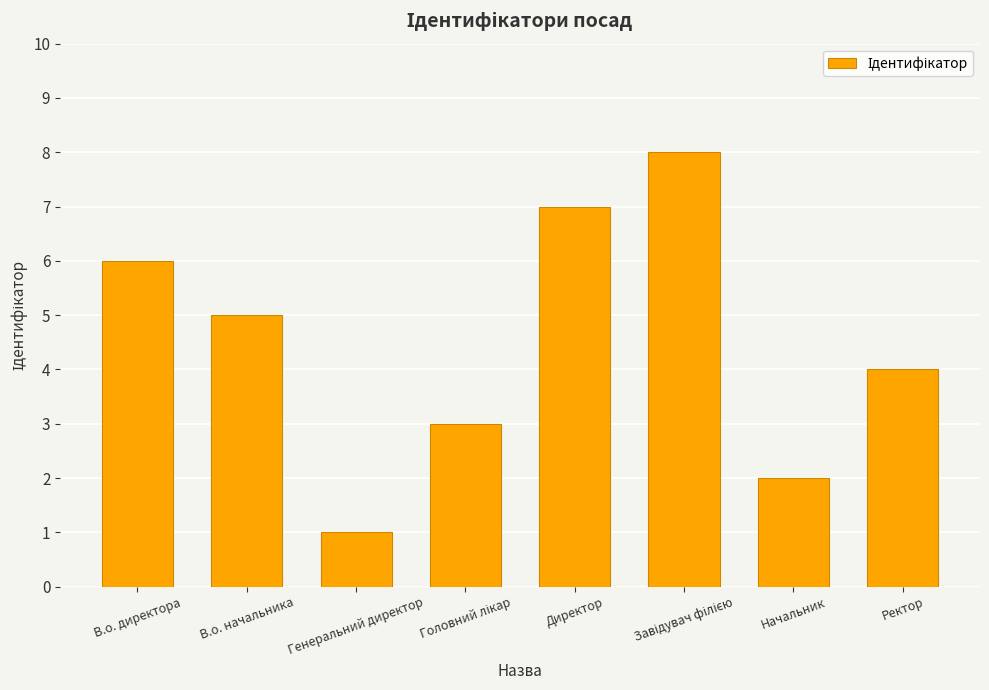

What is the difference between the maximum and minimum values?

7